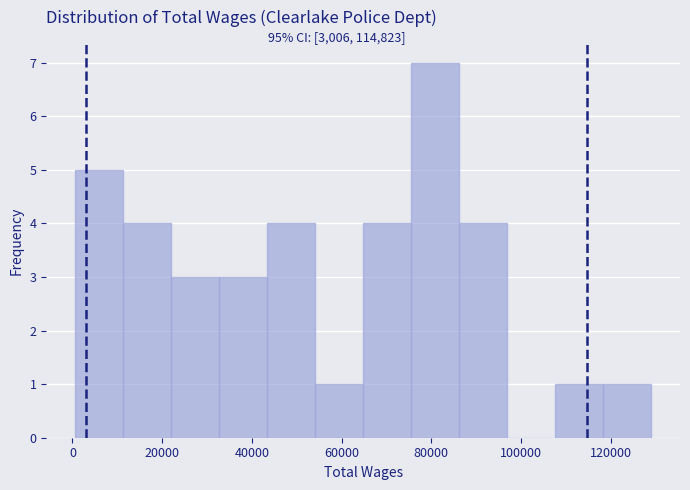

Which range on the x-axis has the tallest bar?

76000 to 86000